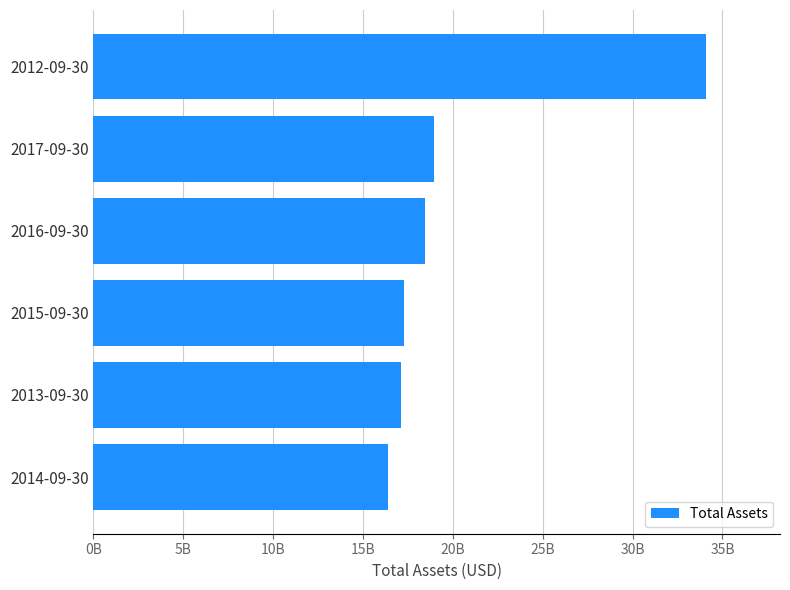

Does the chart contain any negative values?

No